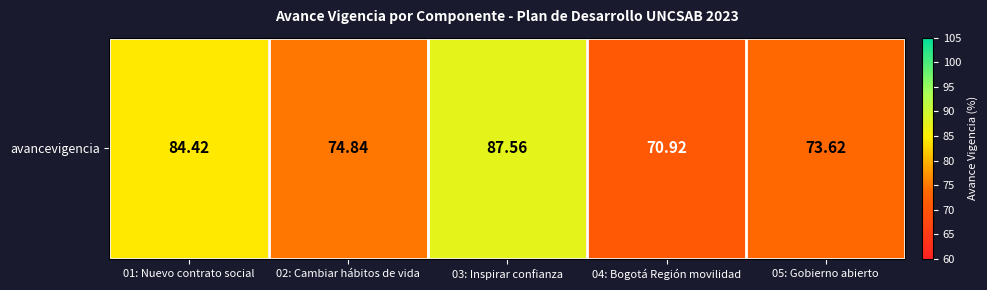

What is the ratio of the value at 03: Inspirar confianza to the value at 01: Nuevo contrato social?

1.0